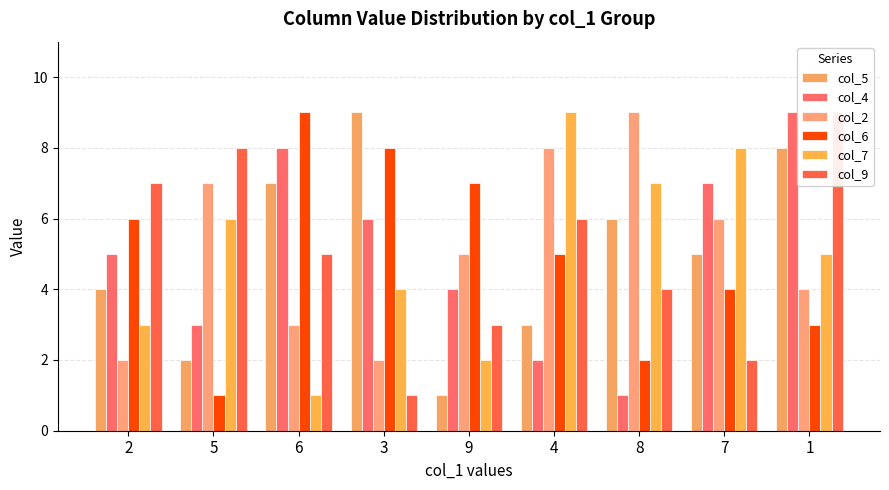

Count the number of categories in the chart.

9